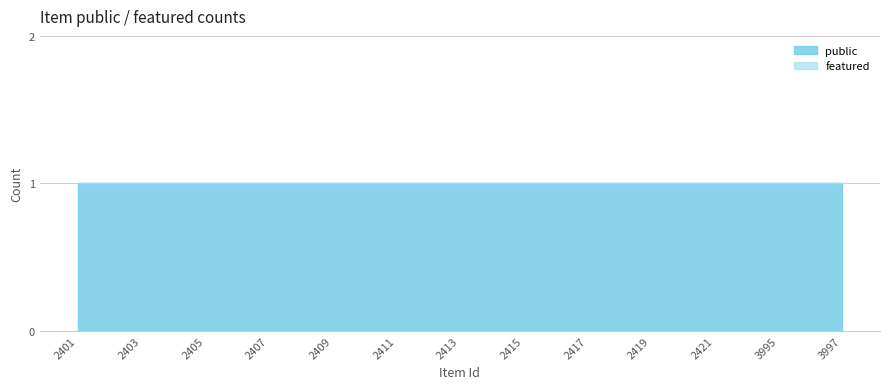

True or false: public and featured cross at least once.

False